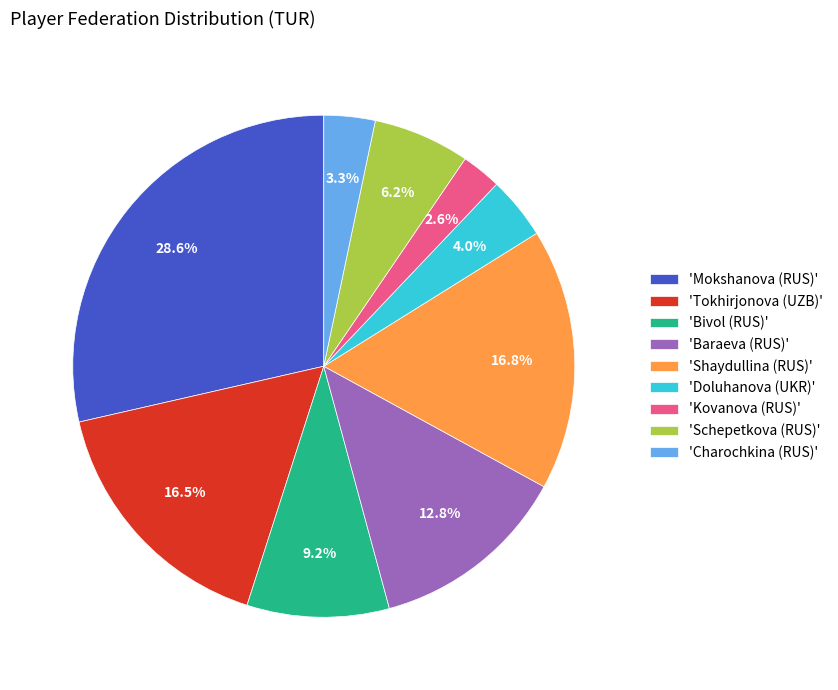

How many segments does this pie chart have?

9